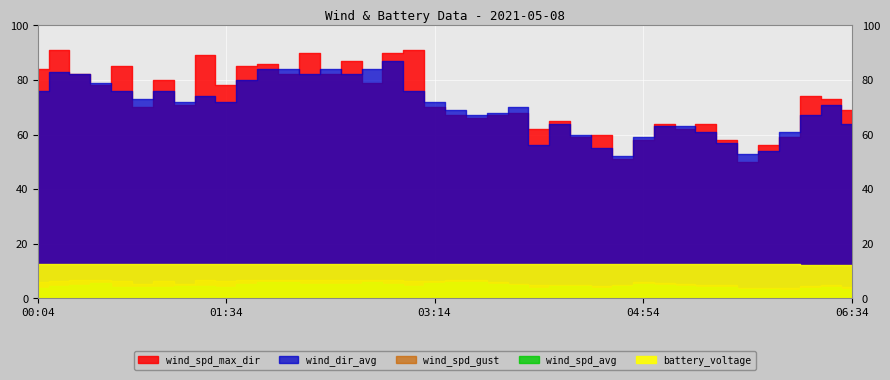

Reading right to left, list all the values displayed in this chart.

wind_spd_avg: 06:34=3.6	06:24=4.2	06:14=3.9	06:04=3.0	05:54=3.4	05:44=3.4	05:34=4.2	05:24=4.2	05:14=4.6	05:04=5.0	04:54=5.2	04:44=4.5	04:34=3.7	04:24=4.5	04:14=4.4	04:04=4.0	03:54=4.8	03:44=5.4	03:34=6.0	03:24=6.1	03:14=5.7	03:04=4.5	02:54=5.4	02:44=6.0	02:34=5.4	02:24=5.2	02:14=5.2	02:04=6.0	01:54=6.0	01:44=5.3	01:34=4.2	01:24=4.5	01:14=4.4	01:04=4.1	00:54=4.3	00:44=4.3	00:34=5.8	00:24=4.9	00:14=4.5	00:04=3.7
wind_spd_gust: 06:34=4.2	06:24=5.1	06:14=4.6	06:04=3.7	05:54=3.6	05:44=4.0	05:34=4.9	05:24=5.1	05:14=5.2	05:04=5.8	04:54=6.0	04:44=5.0	04:34=4.4	04:24=5.0	04:14=5.0	04:04=4.8	03:54=5.3	03:44=5.8	03:34=6.6	03:24=6.7	03:14=6.2	03:04=6.3	02:54=6.6	02:44=6.8	02:34=6.8	02:24=6.8	02:14=6.8	02:04=6.8	01:54=6.8	01:44=6.9	01:34=6.5	01:24=6.6	01:14=5.5	01:04=6.4	00:54=5.5	00:44=6.5	00:34=6.9	00:24=6.6	00:14=6.4	00:04=5.9
wind_spd_max_dir: 06:34=69.0	06:24=73.0	06:14=74.0	06:04=59.0	05:54=56.0	05:44=50.0	05:34=58.0	05:24=64.0	05:14=62.0	05:04=64.0	04:54=58.0	04:44=51.0	04:34=60.0	04:24=59.0	04:14=65.0	04:04=62.0	03:54=68.0	03:44=67.0	03:34=66.0	03:24=67.0	03:14=70.0	03:04=91.0	02:54=90.0	02:44=79.0	02:34=87.0	02:24=82.0	02:14=90.0	02:04=82.0	01:54=86.0	01:44=85.0	01:34=78.0	01:24=89.0	01:14=71.0	01:04=80.0	00:54=70.0	00:44=85.0	00:34=78.0	00:24=82.0	00:14=91.0	00:04=84.0
wind_dir_avg: 06:34=64.0	06:24=71.0	06:14=67.0	06:04=61.0	05:54=54.0	05:44=53.0	05:34=57.0	05:24=61.0	05:14=63.0	05:04=63.0	04:54=59.0	04:44=52.0	04:34=55.0	04:24=60.0	04:14=64.0	04:04=56.0	03:54=70.0	03:44=68.0	03:34=67.0	03:24=69.0	03:14=72.0	03:04=76.0	02:54=87.0	02:44=84.0	02:34=82.0	02:24=84.0	02:14=82.0	02:04=84.0	01:54=84.0	01:44=80.0	01:34=72.0	01:24=74.0	01:14=72.0	01:04=76.0	00:54=73.0	00:44=76.0	00:34=79.0	00:24=82.0	00:14=83.0	00:04=76.0
battery_voltage: 06:34=12.4	06:24=12.4	06:14=12.4	06:04=12.5	05:54=12.5	05:44=12.5	05:34=12.5	05:24=12.5	05:14=12.5	05:04=12.5	04:54=12.5	04:44=12.5	04:34=12.5	04:24=12.5	04:14=12.5	04:04=12.5	03:54=12.5	03:44=12.5	03:34=12.5	03:24=12.5	03:14=12.5	03:04=12.5	02:54=12.5	02:44=12.5	02:34=12.5	02:24=12.5	02:14=12.5	02:04=12.6	01:54=12.6	01:44=12.6	01:34=12.6	01:24=12.6	01:14=12.6	01:04=12.6	00:54=12.6	00:44=12.6	00:34=12.6	00:24=12.6	00:14=12.6	00:04=12.7